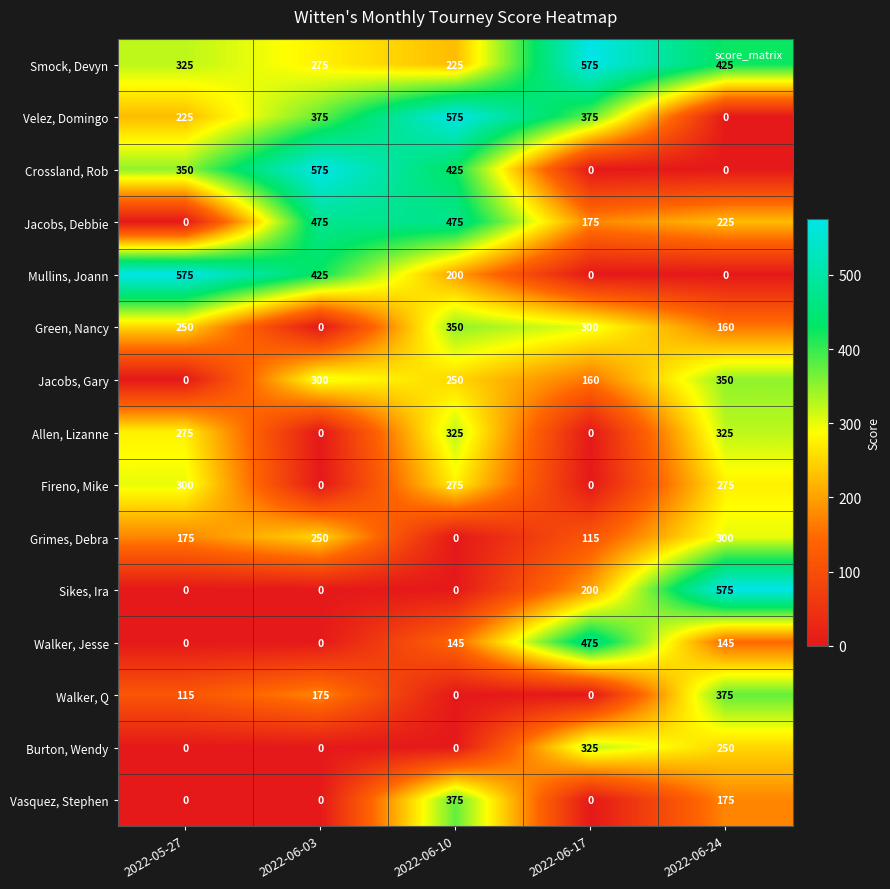

What is the spread (max minus min) of values at 2022-06-10?

575